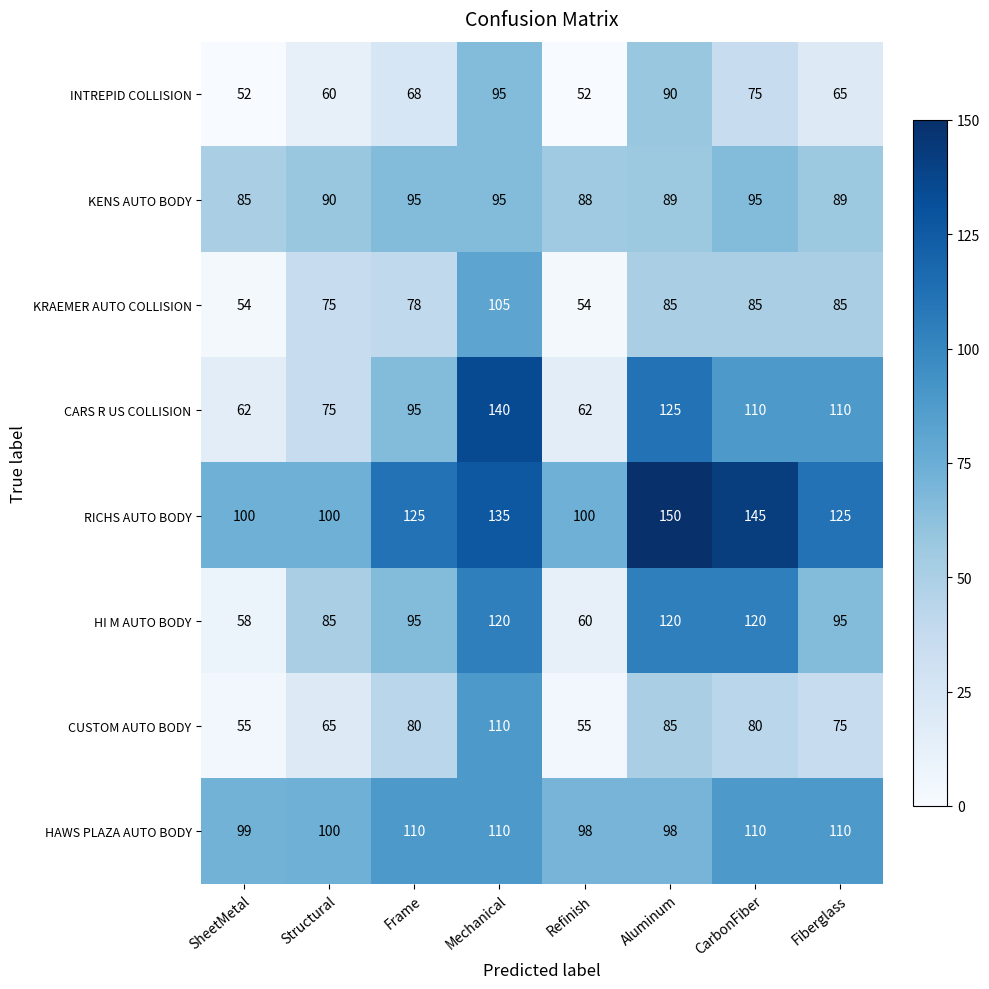

What is the total value across all series at Frame?

746